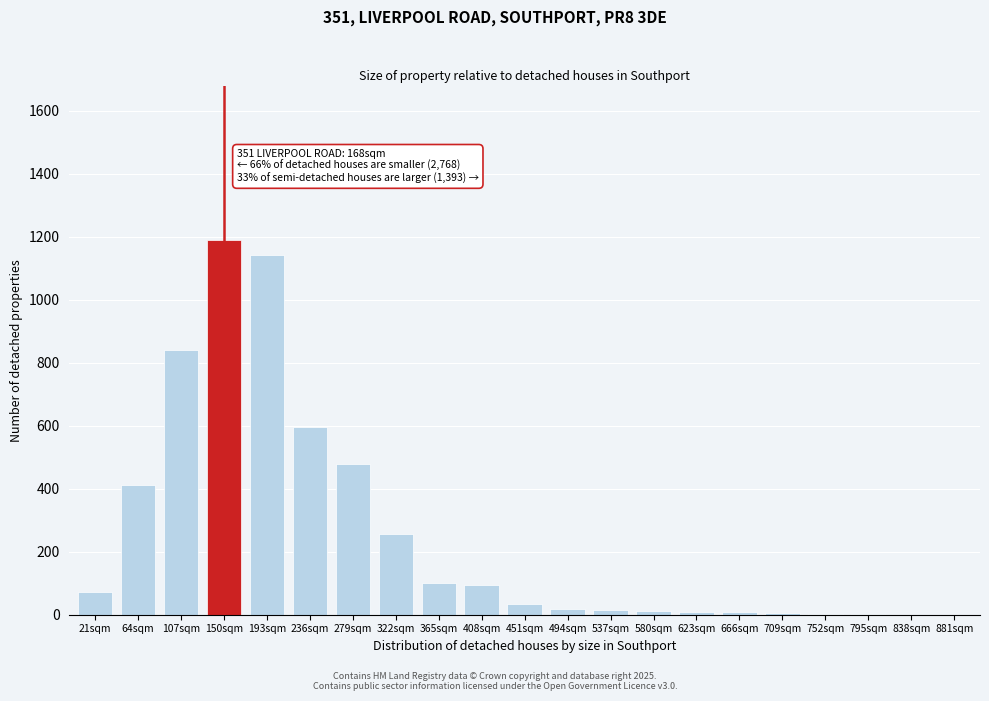

What value does the data have at 365sqm?

100.1